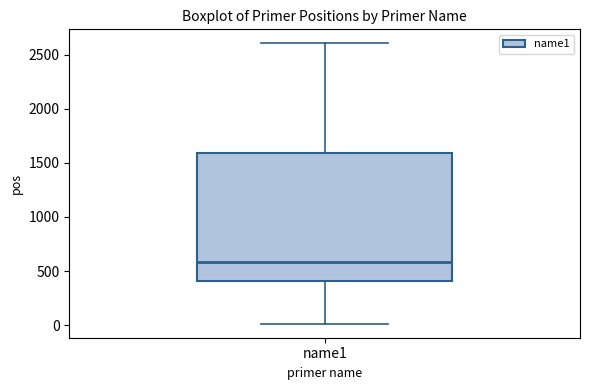

Transcribe this box plot: give where the median line is, the range the box spans, and where the two whiskers end, as read against the y-axis. The values are not printed on the chart, so give them approximately, as read against the axis.

median 600, box 400 to 1600, whiskers 0 to 2600